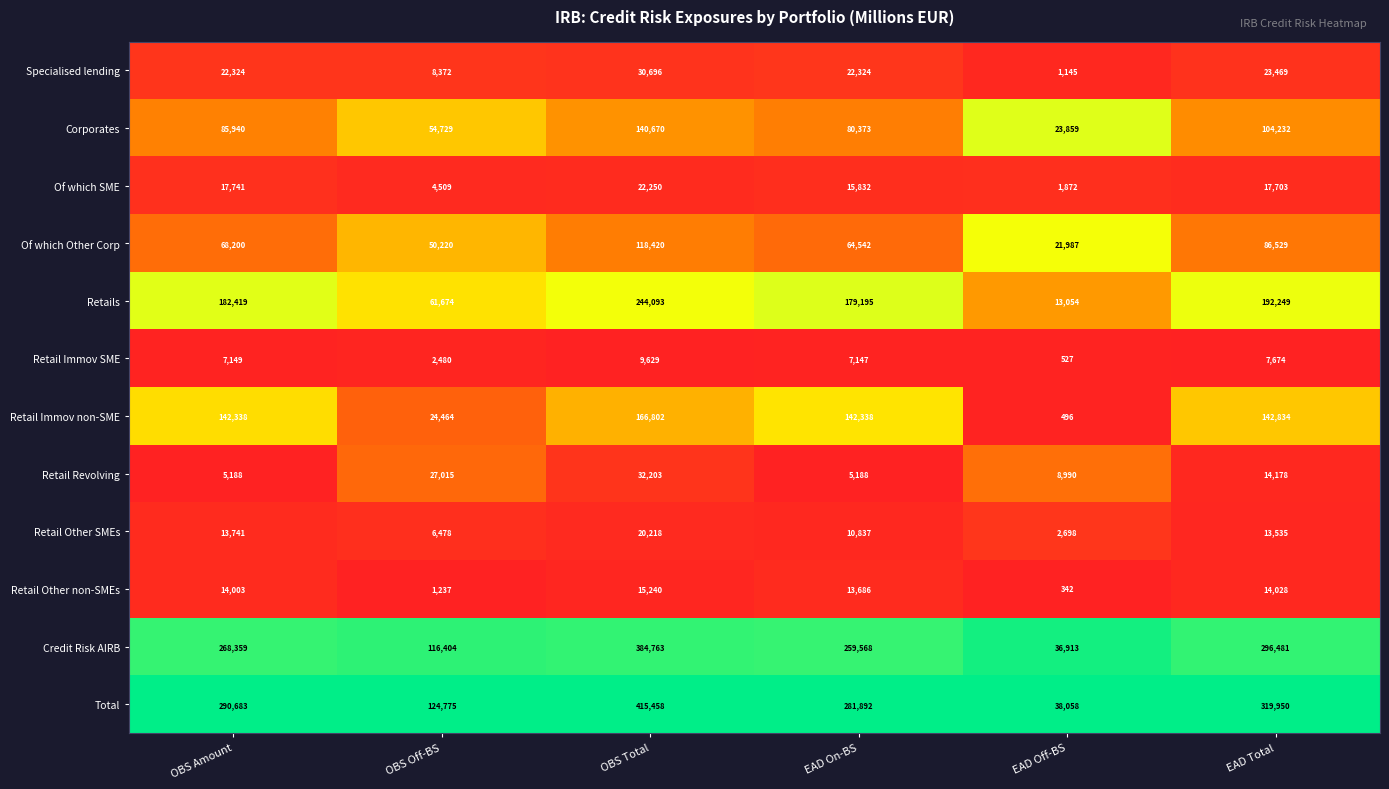

Which series changed the most between EAD On-BS and EAD Total?

Total